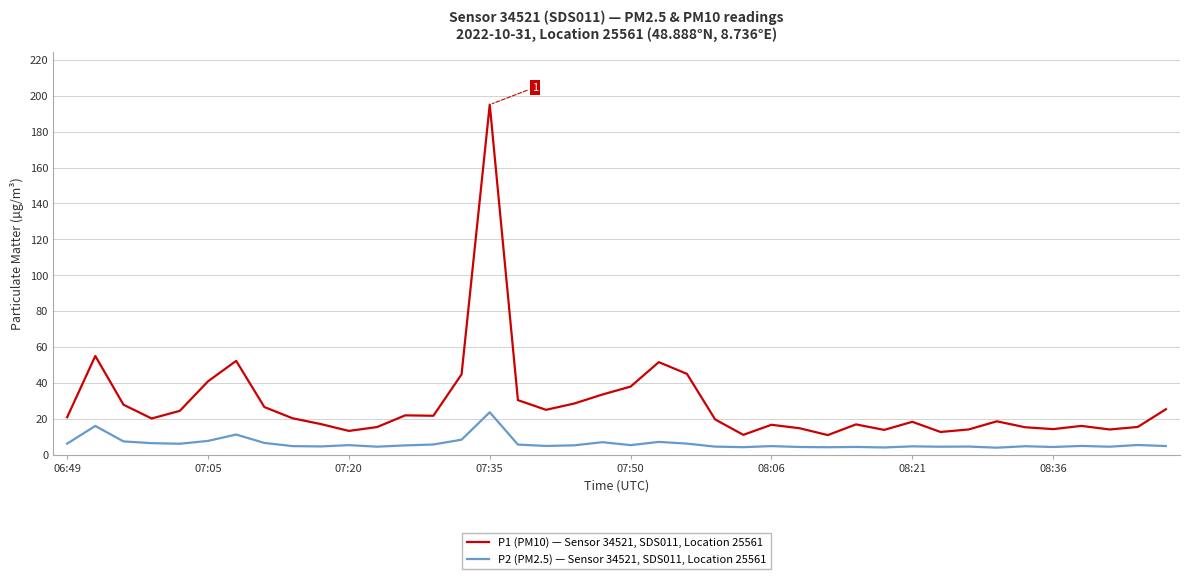

List the series in order of their peak value, highest first.

P1 (PM10) — Sensor 34521, SDS011, Location 25561, P2 (PM2.5) — Sensor 34521, SDS011, Location 25561